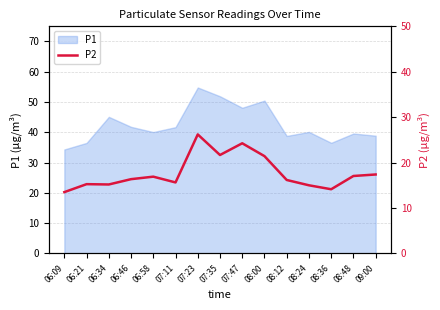

The P1 series shows 17.4 at 08:36. True or false?

False